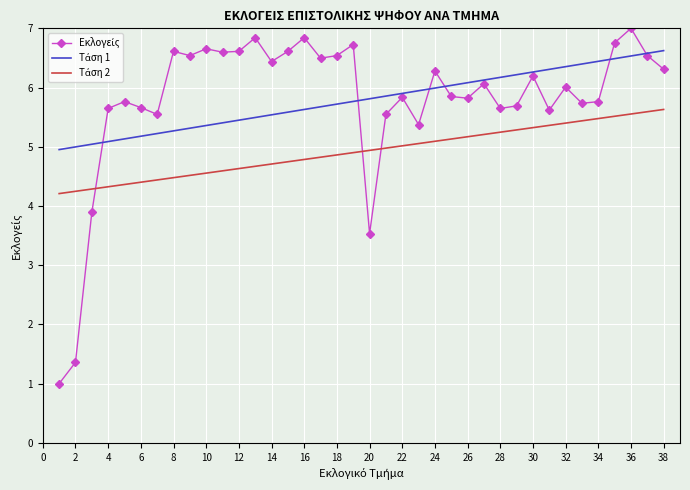

What is the greatest value displayed?

7.0